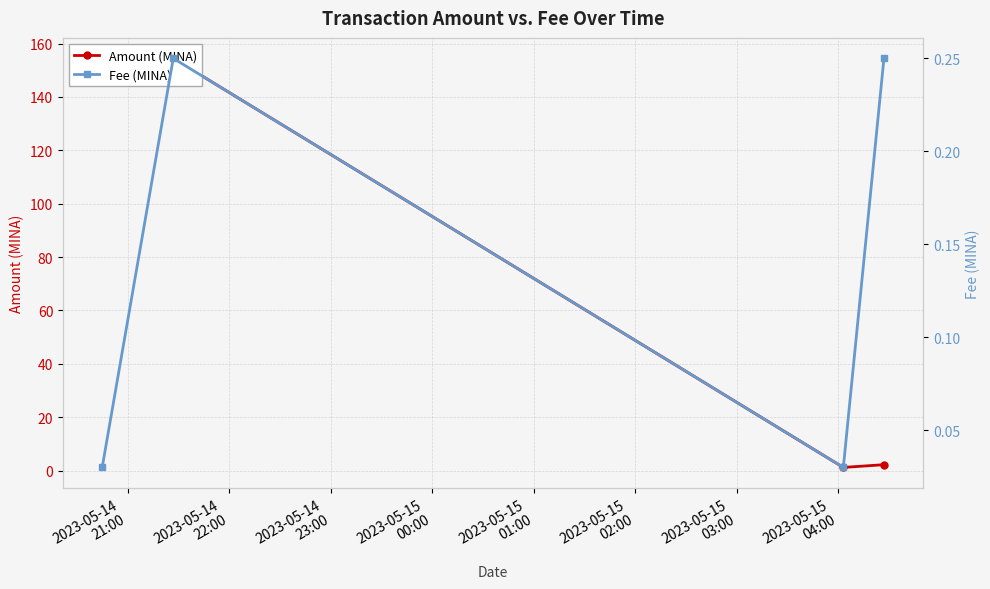

List the series in order of their overall mean, lowest first.

Fee (MINA), Amount (MINA)